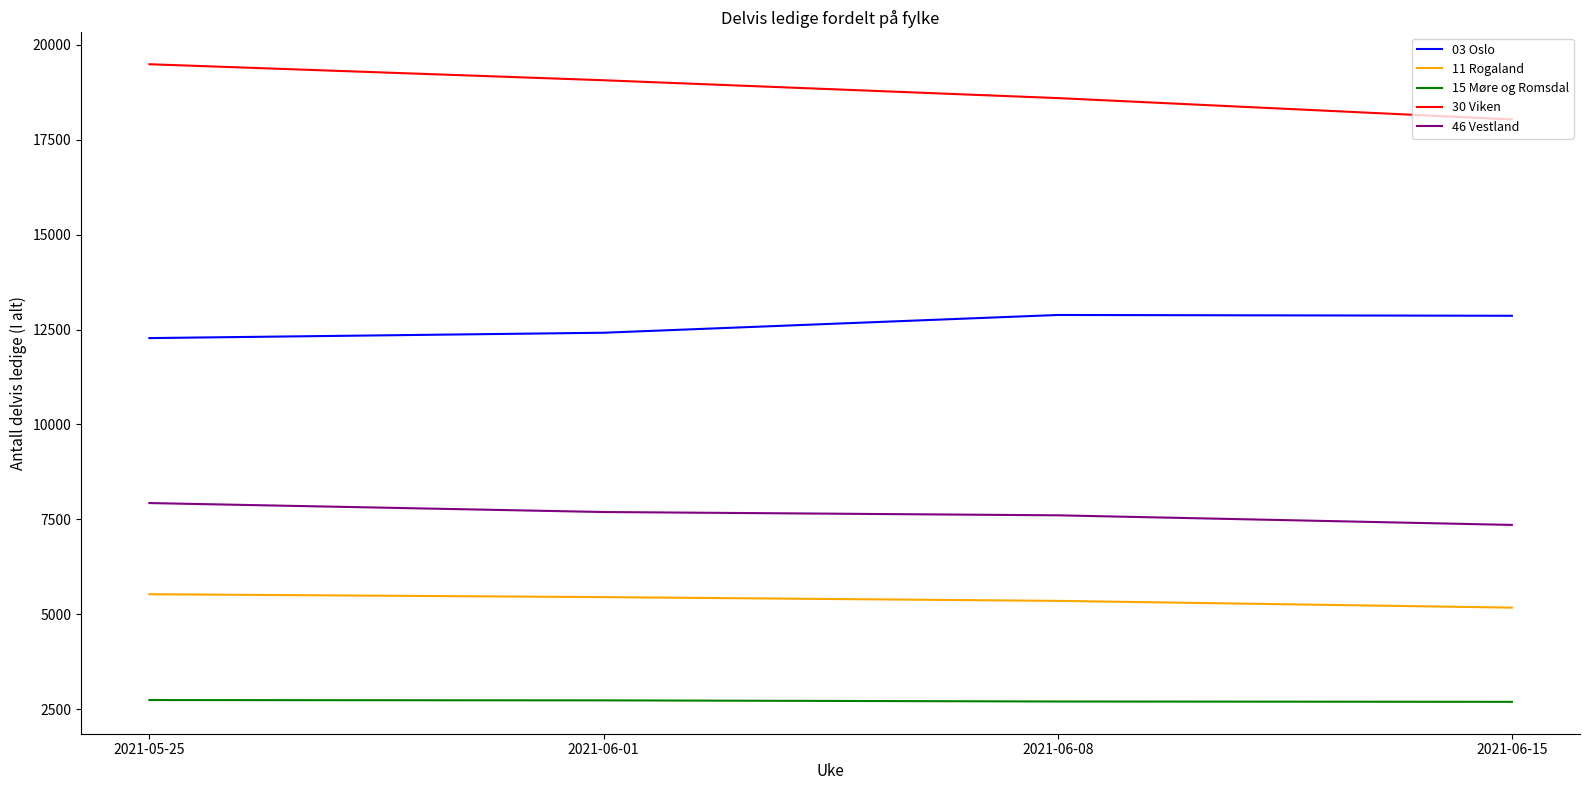

What is the difference between the maximum and second lowest values in the 03 Oslo series?

468